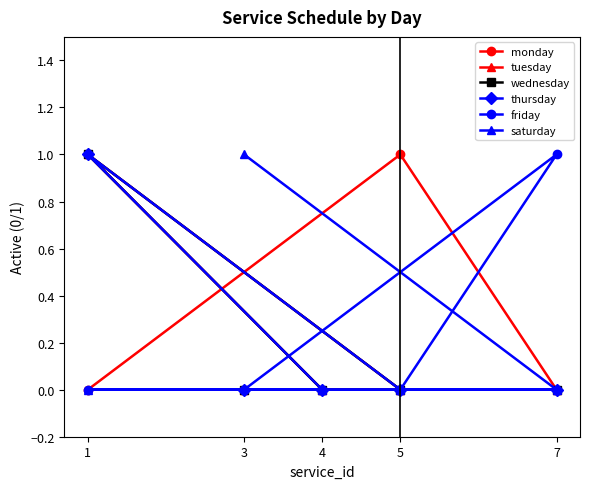

Does the chart have visible grid lines?

No